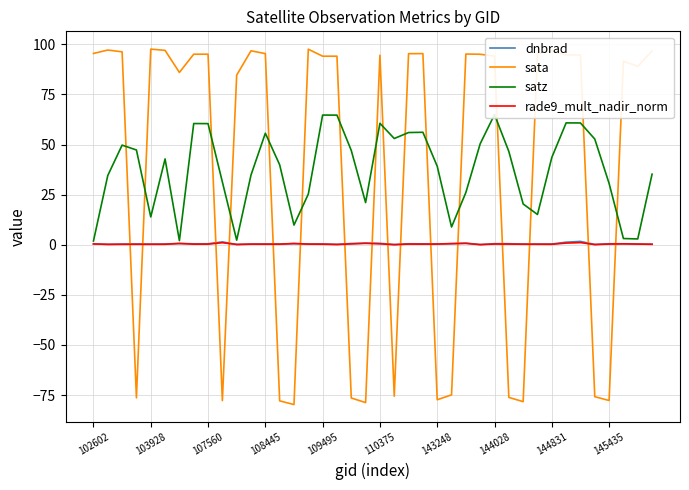

Which series ends up on top after the final intersection of sata and rade9_mult_nadir_norm?

sata